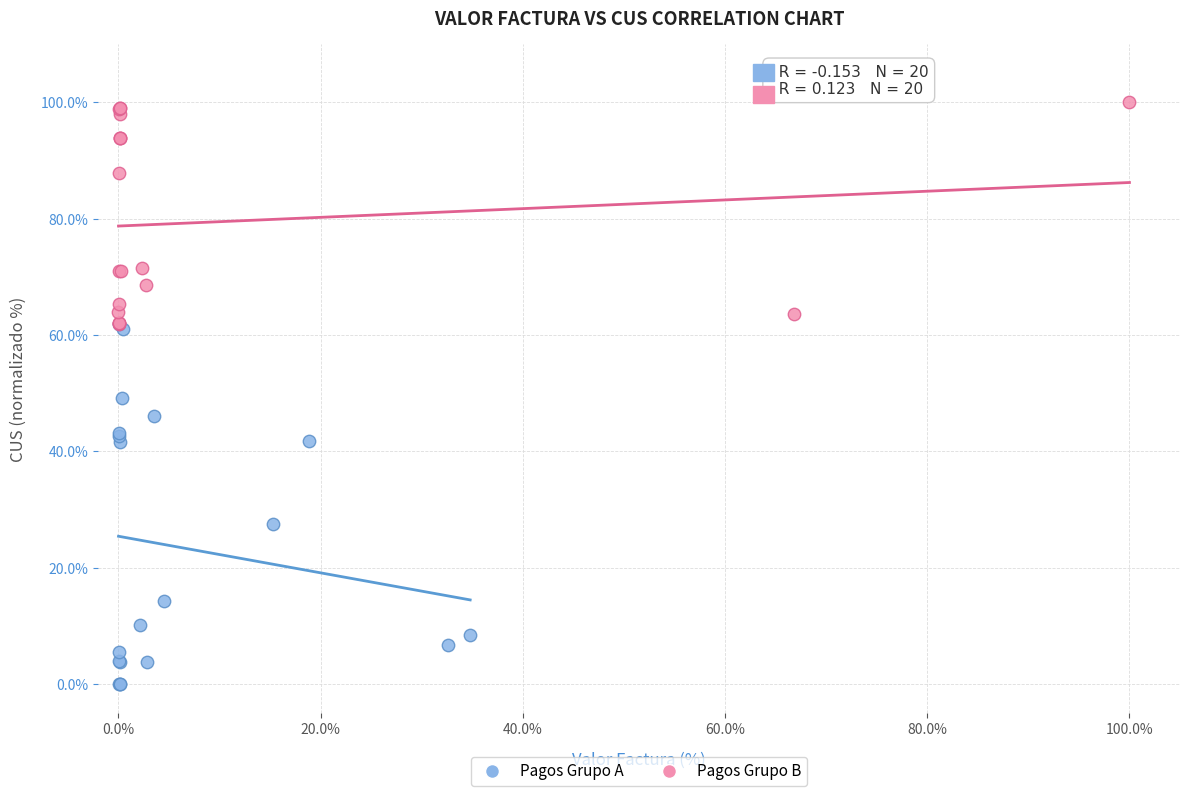

Which series contains the highest Y value?

Pagos Grupo B